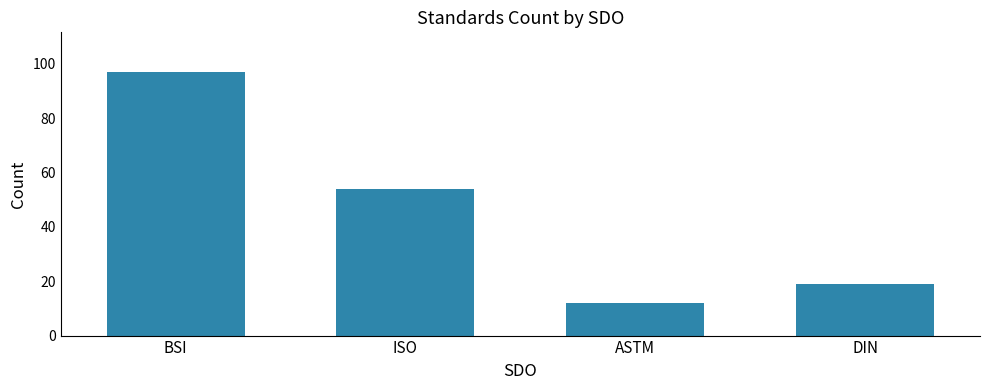

List the labels in order of value, smallest first.

ASTM, DIN, ISO, BSI